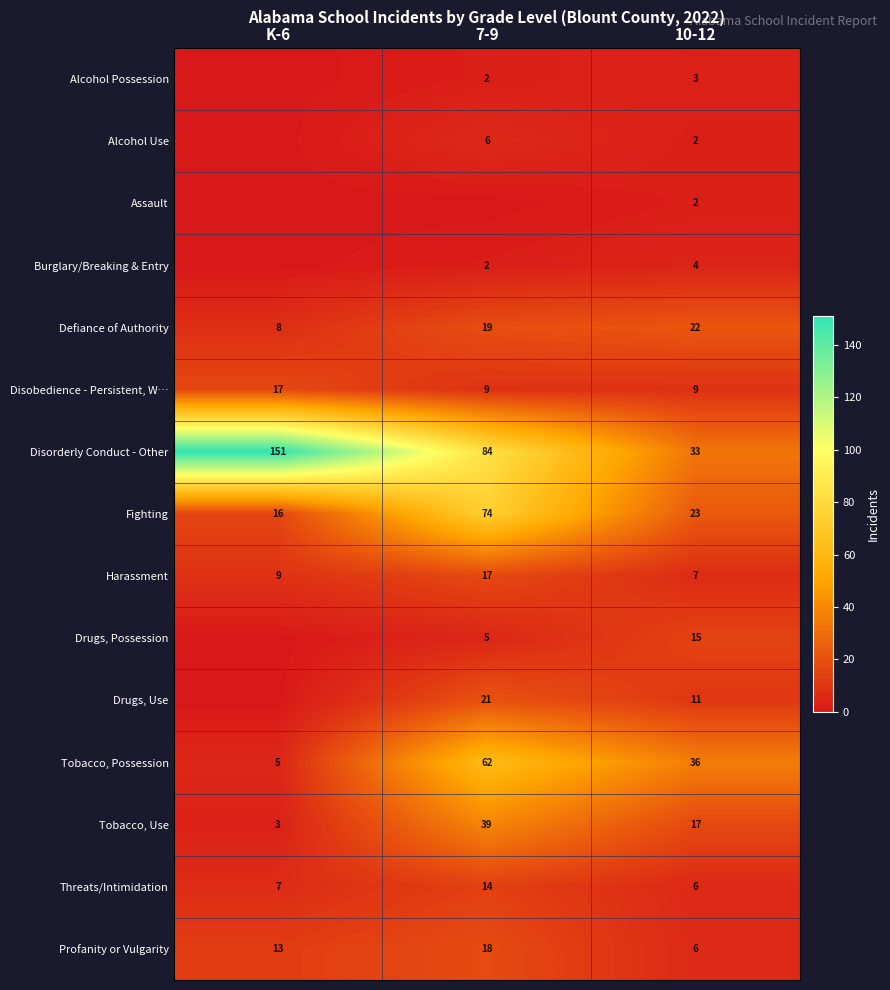

Between K-6 and 10-12, which is larger?

10-12